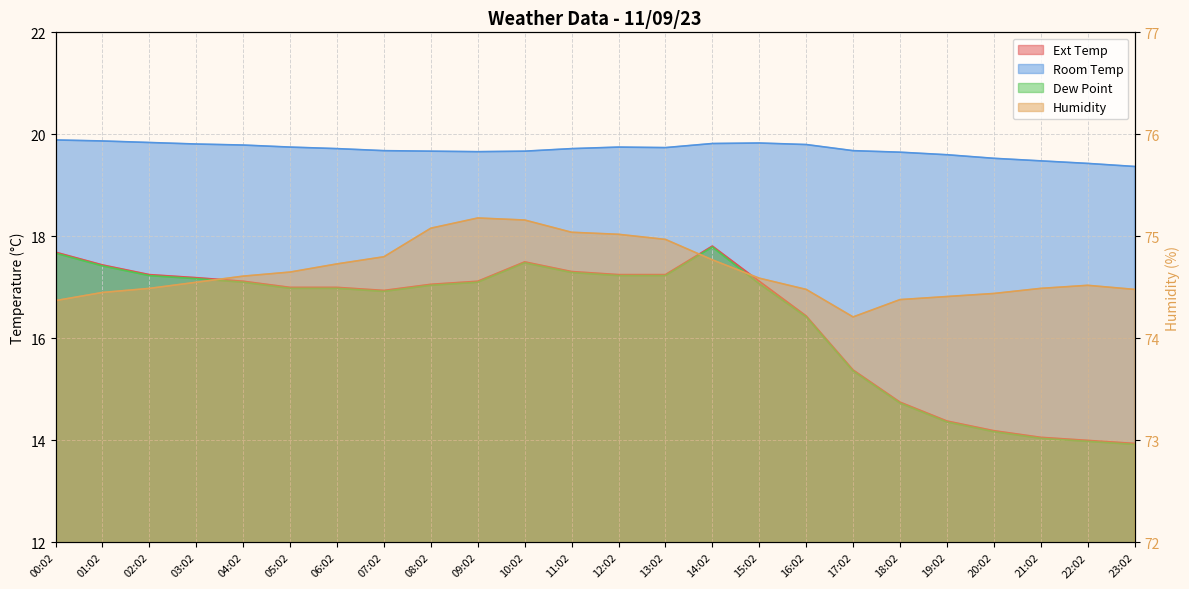

Does the chart display data point markers on the line(s)?

No